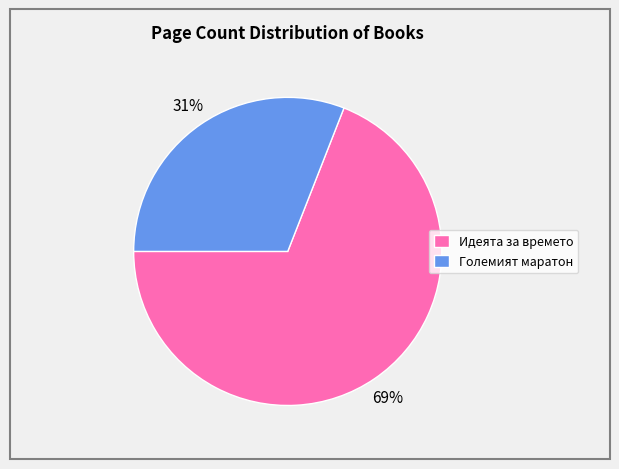

True or false: Големият маратон accounts for 31% of the total.

True